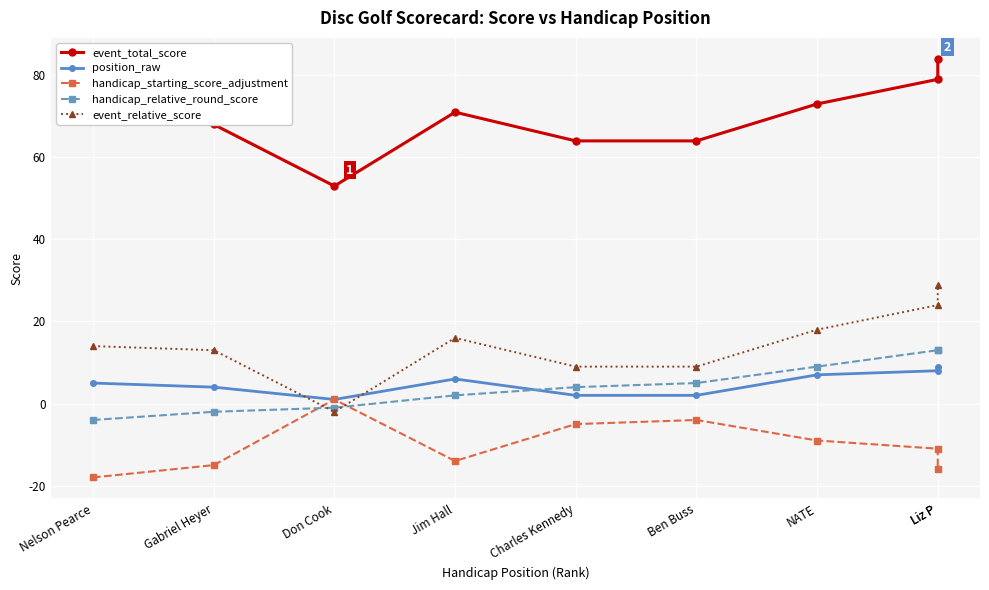

Is it true that position_raw equals 16 at Liz P?

False